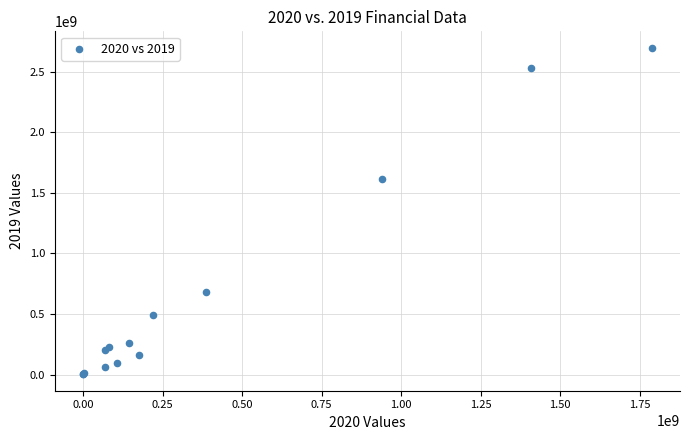

What Y value in the scatter plot is closest to 1349765468?

1617395786.1